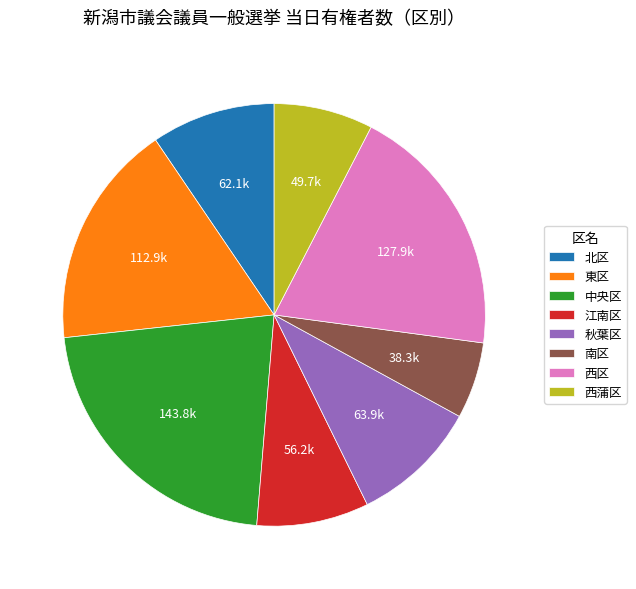

Do 南区 and 西蒲区 together represent more than half of the pie?

No